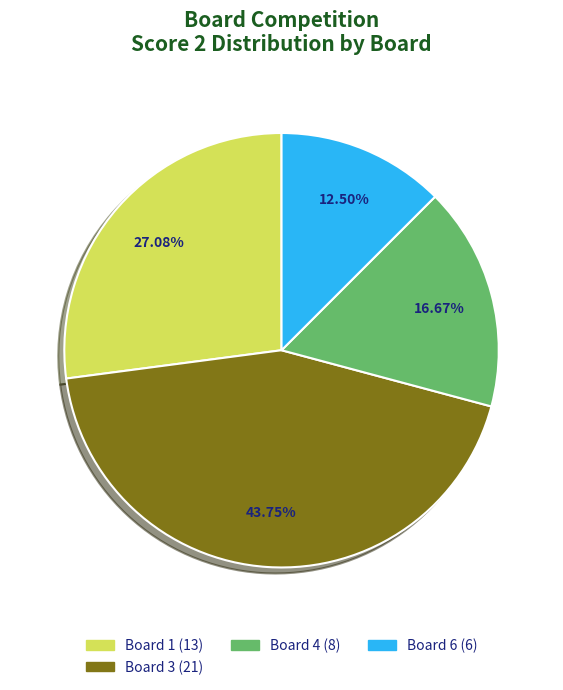

Does any single category account for the majority?

No